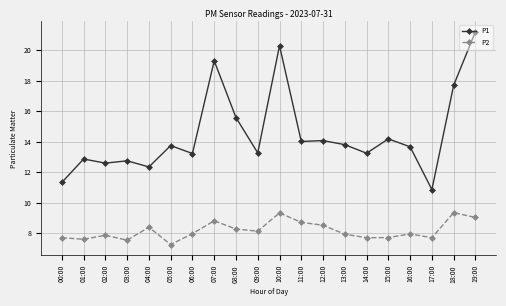

What is the maximum value for P1?

21.2